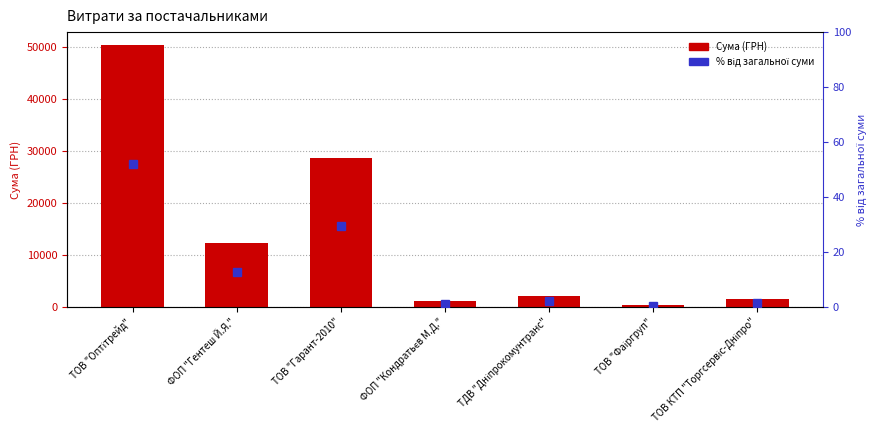

What is the difference between the second highest and minimum values in the СУМА (ГРН) series?

28294.8